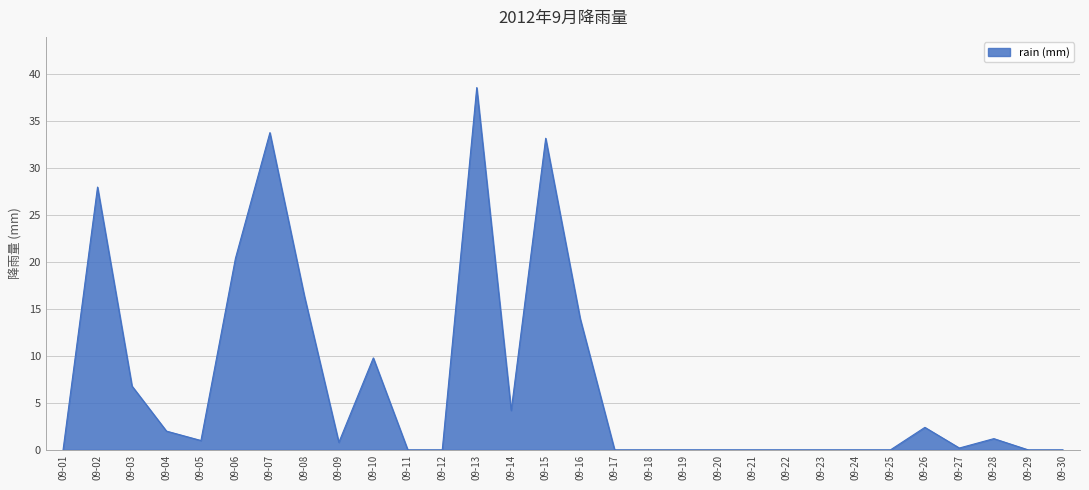

What is the difference between the maximum and minimum values?

38.6